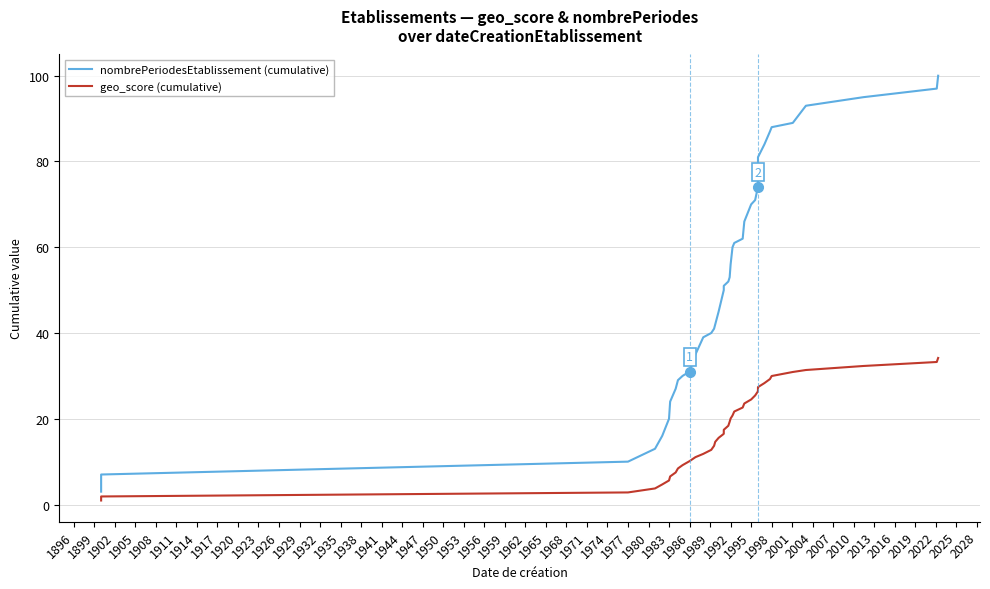

What is the highest value of the geo_score (cumulative) series?

34.2